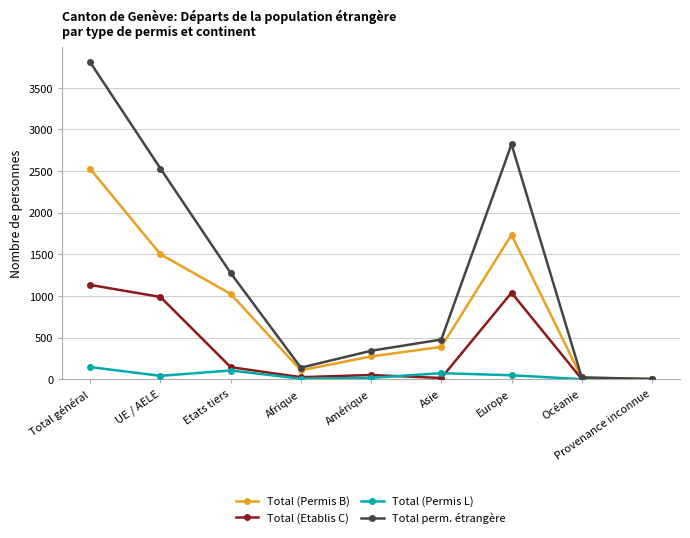

True or false: Total (Permis B) has more than 2 points higher than both neighbors.

False